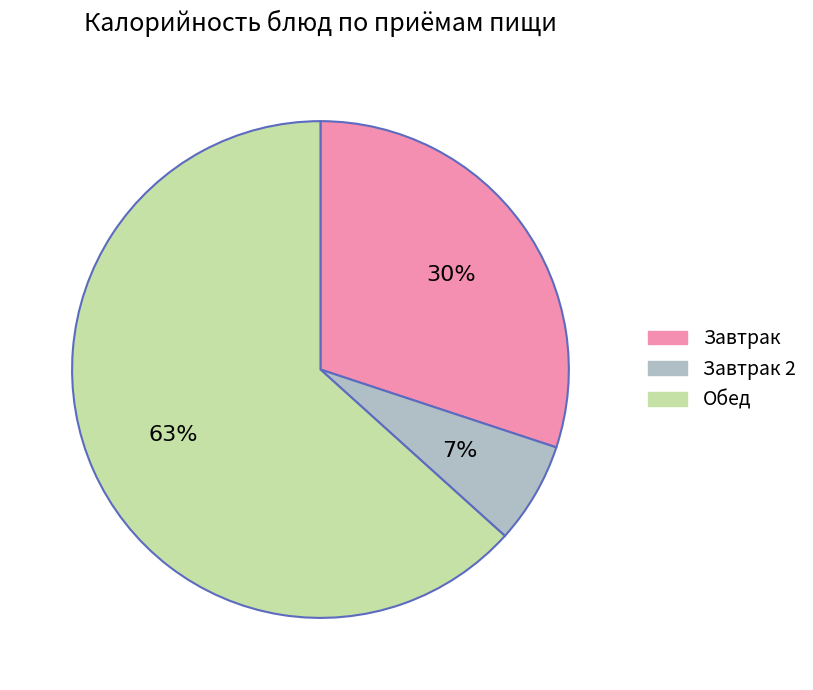

To the nearest percent, what is the average slice percentage?

33%